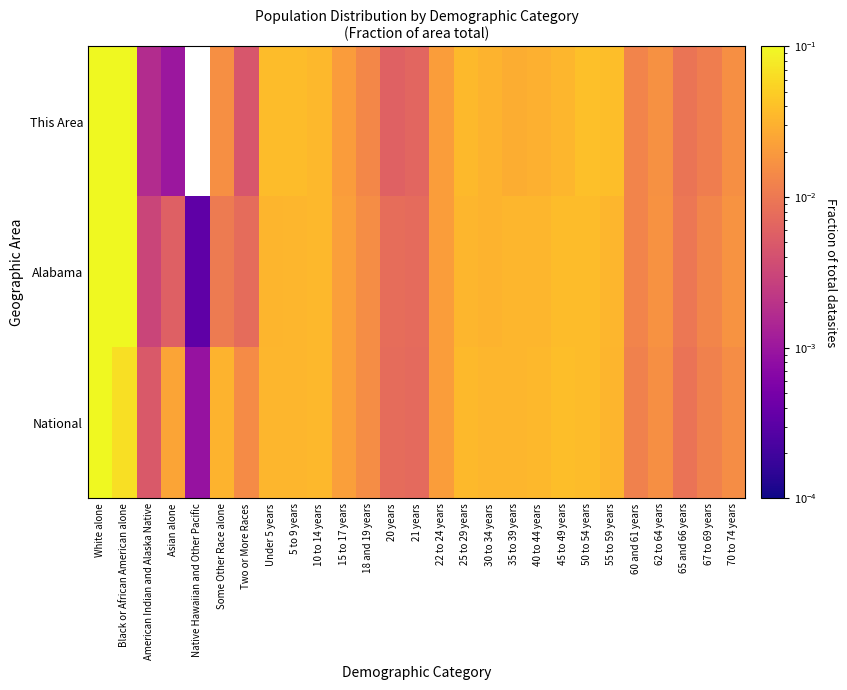

At how many categories does at least one series exceed 0?

27